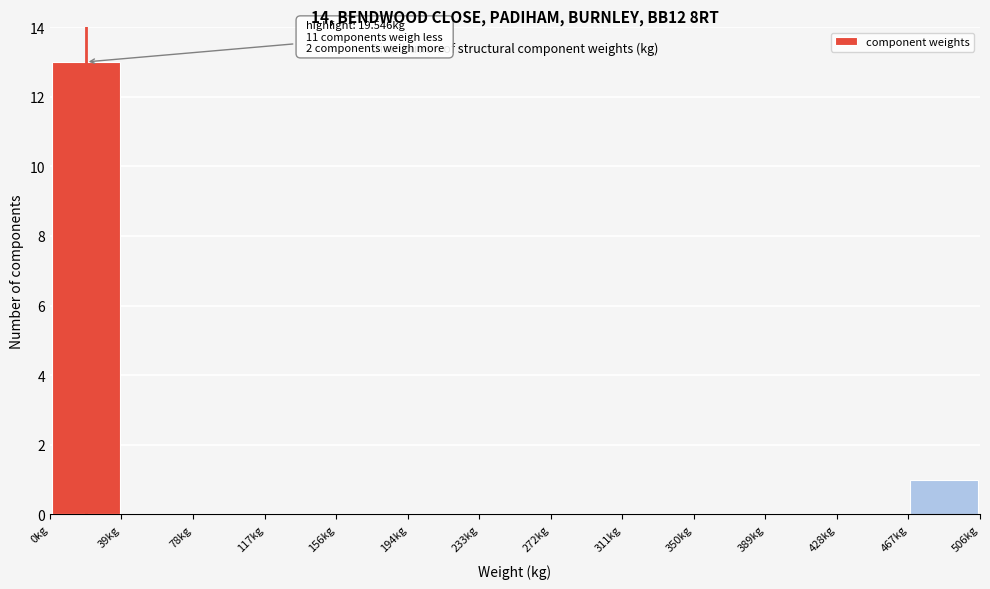

Over which range of the x-axis is the bar tallest?

0 to 40